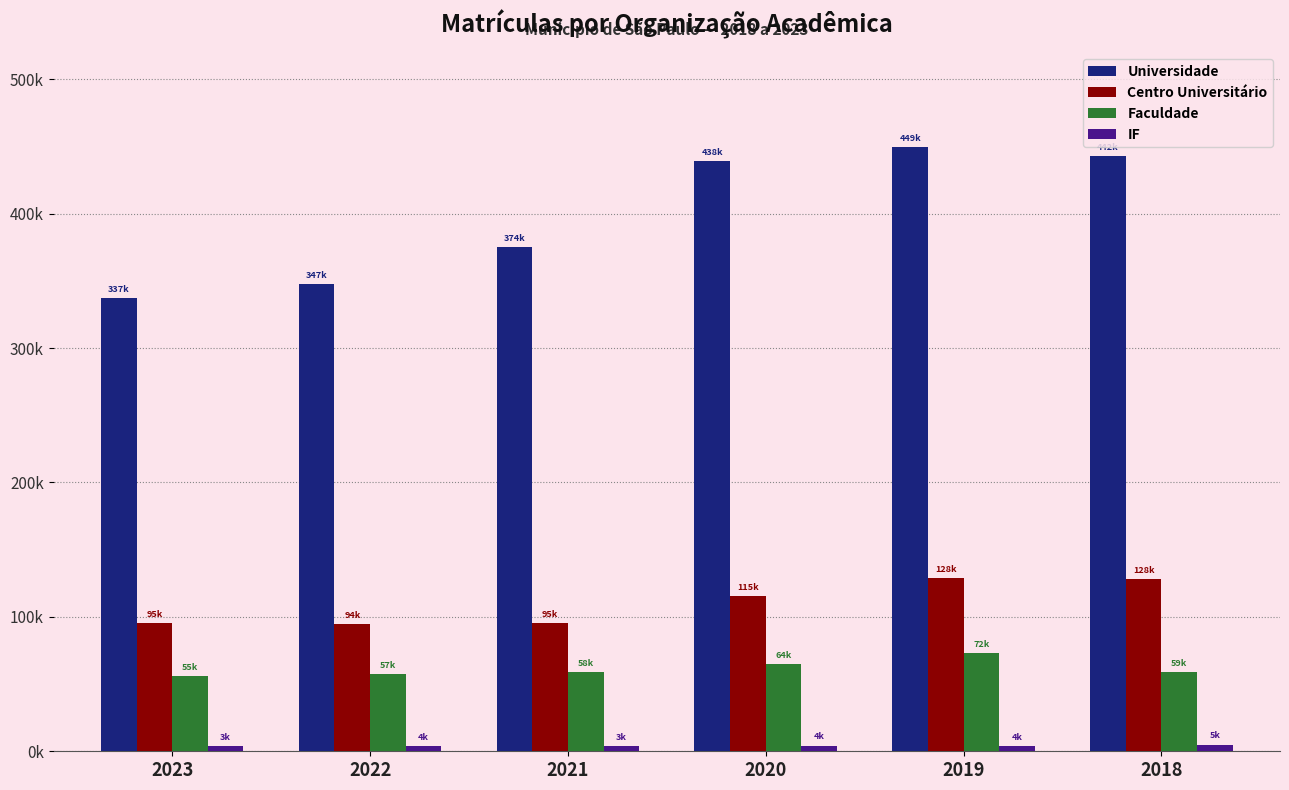

What is the difference between the highest and lowest values at 2019?

445133